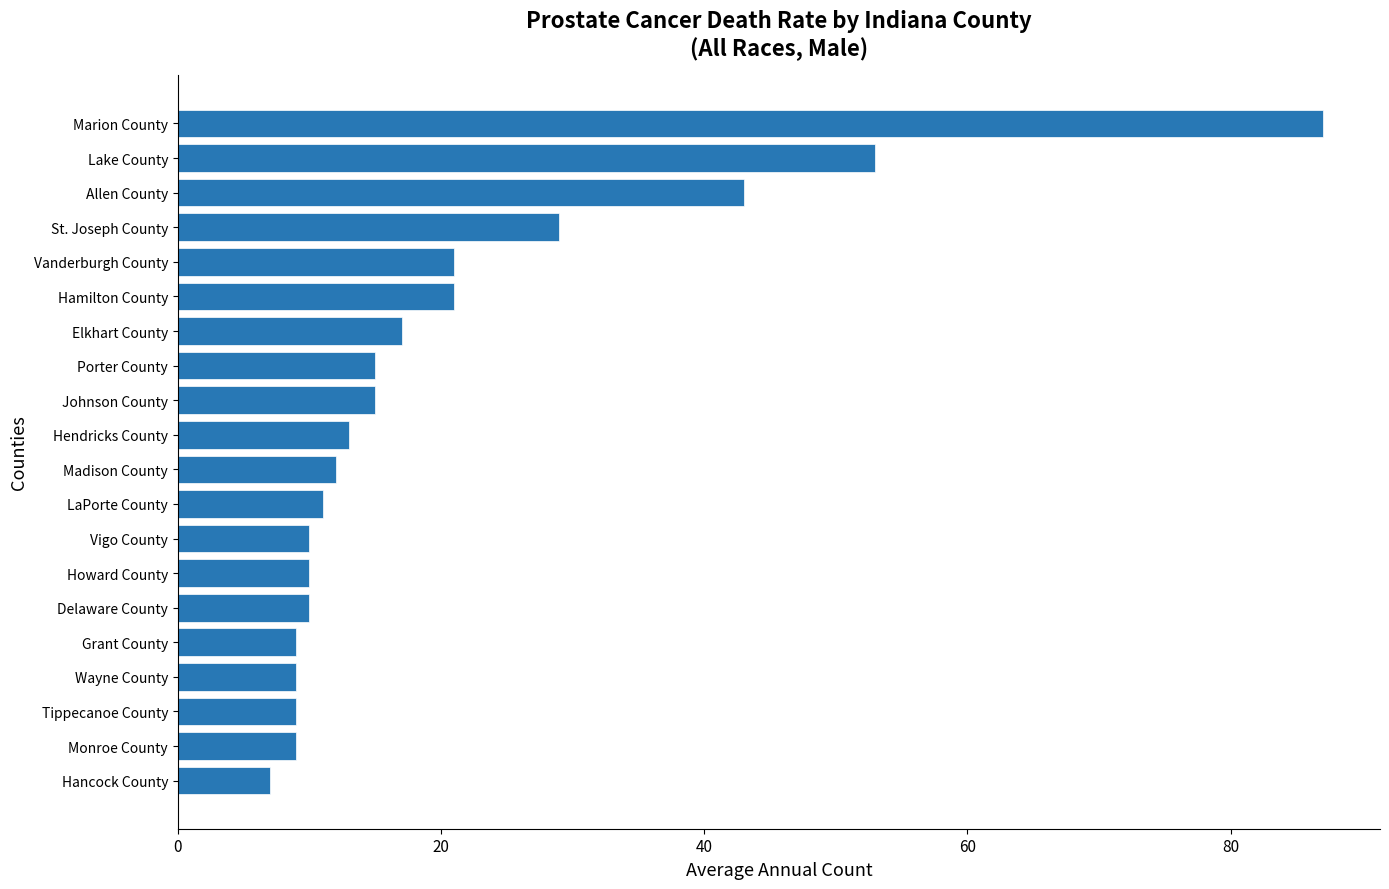

What is the difference between the maximum and second lowest values?

78